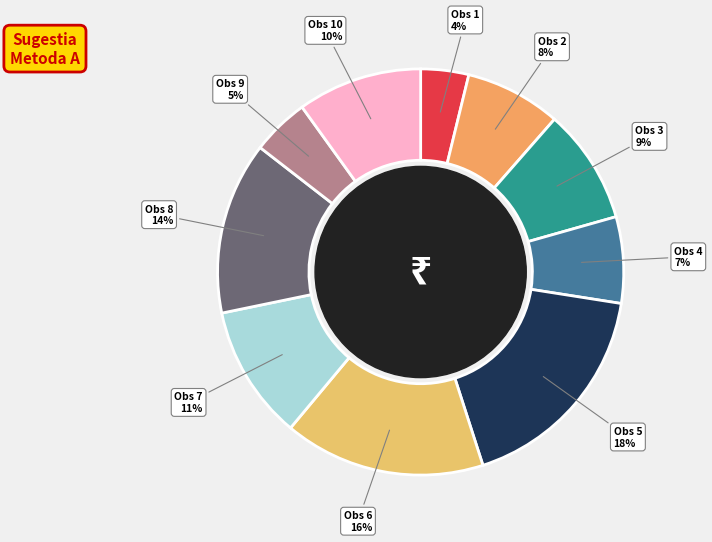

How many slices are in this pie chart?

10